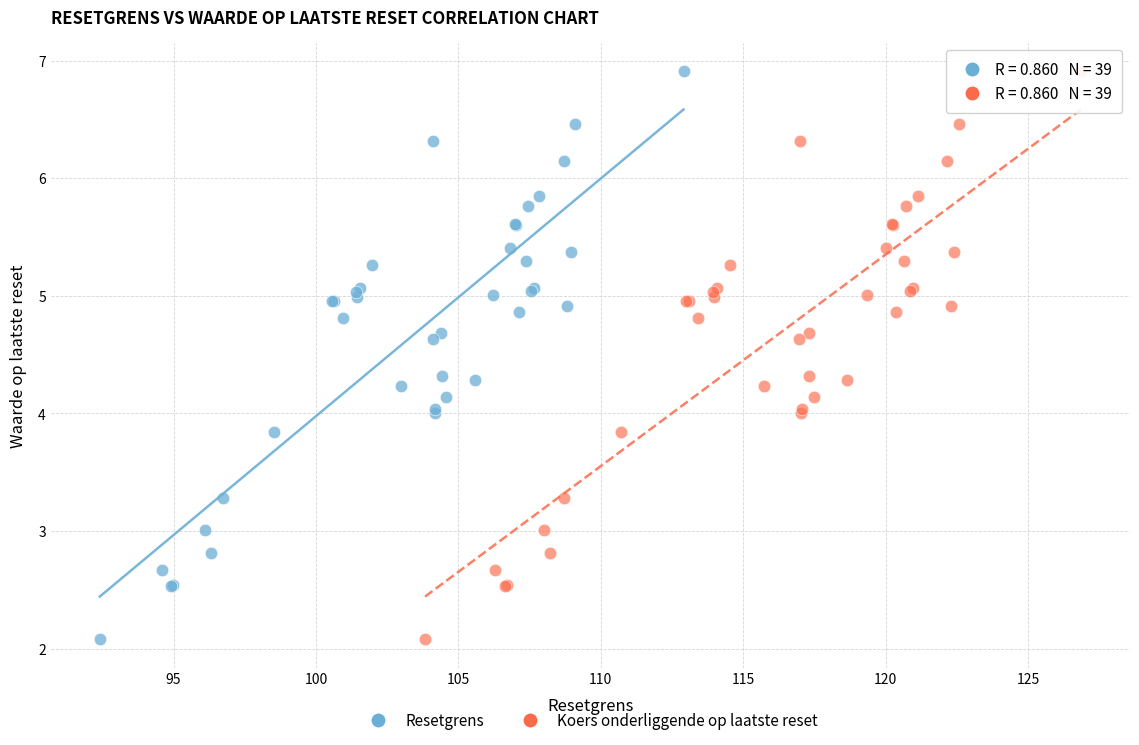

What are all the series names shown in the legend?

Resetgrens, Koers onderliggende op laatste reset